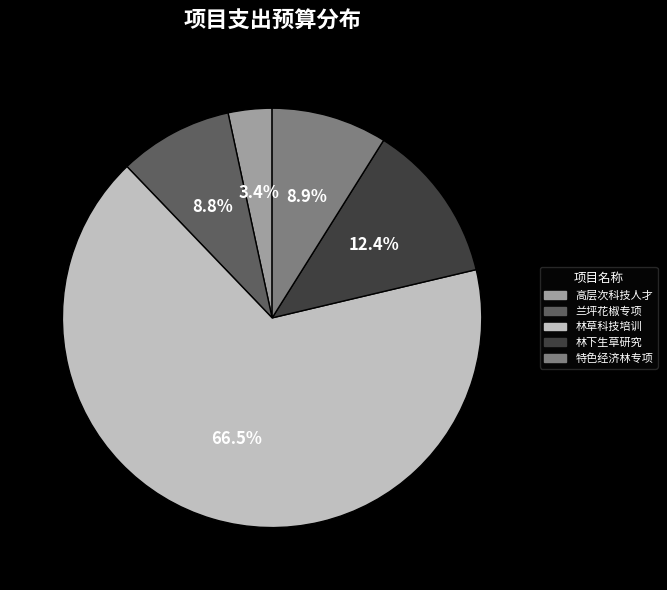

Combined, do 特色经济林专项 and 林下生草研究 account for over 50%?

No